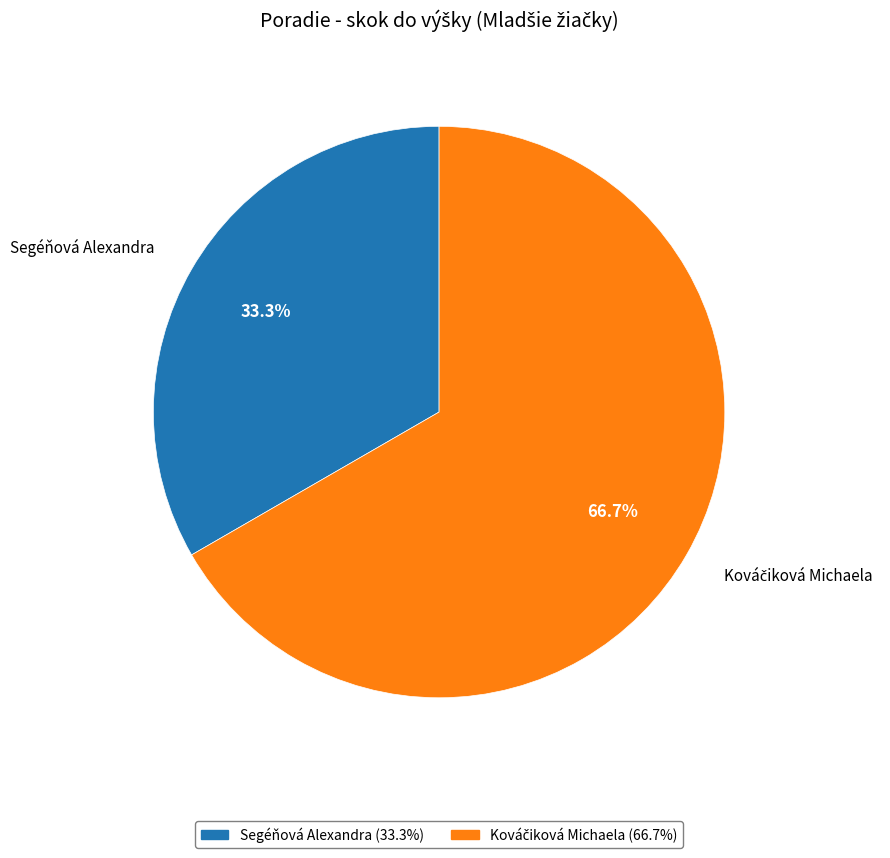

To the nearest percent, what is the average slice percentage?

50%